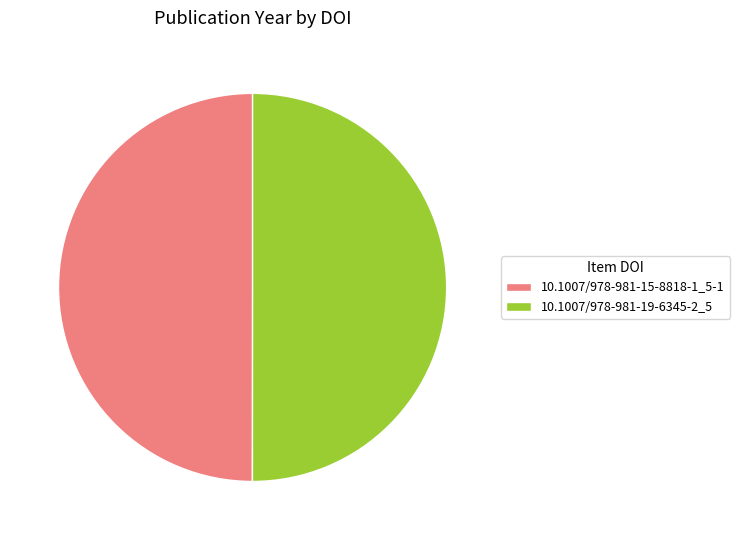

True or false: 10.1007/978-981-15-8818-1_5-1 accounts for 50% of the total.

True